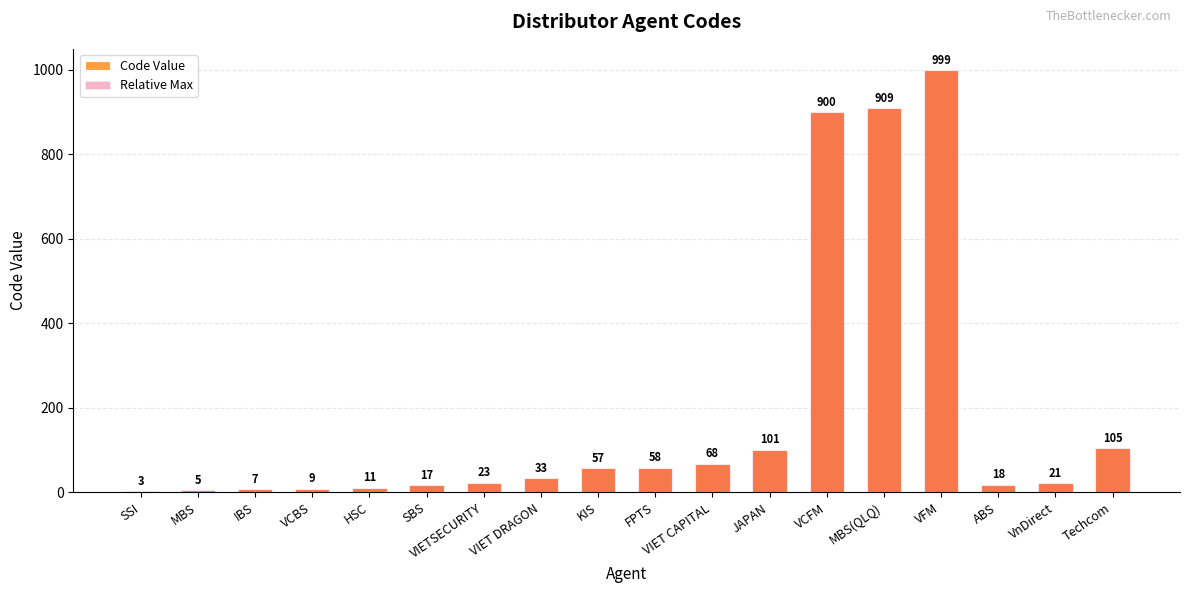

Does the chart contain any negative values?

No